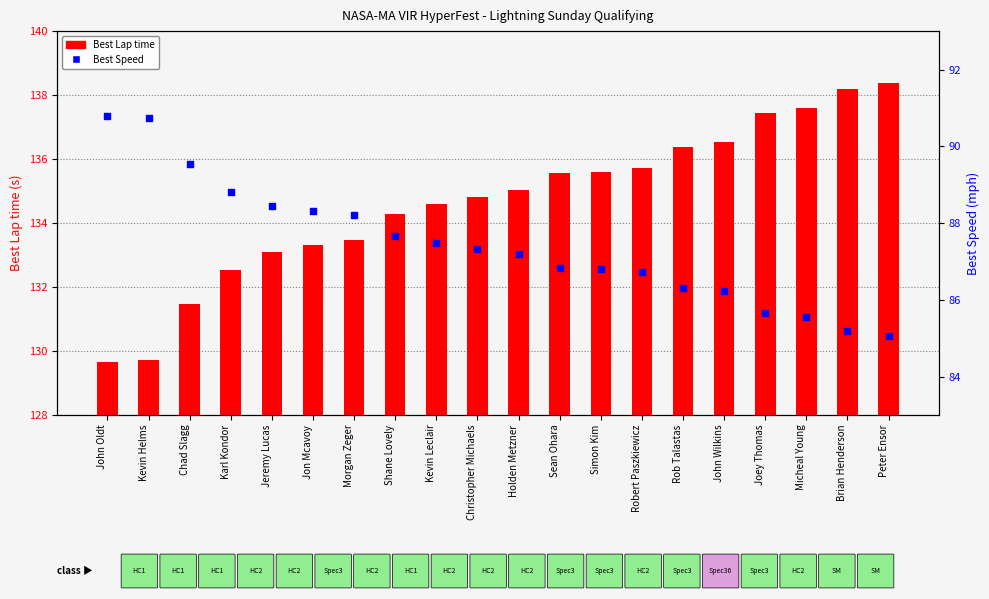

Is the value of Best Speed at Sean Ohara greater than the value of Best Lap time at Morgan Zeger?

No